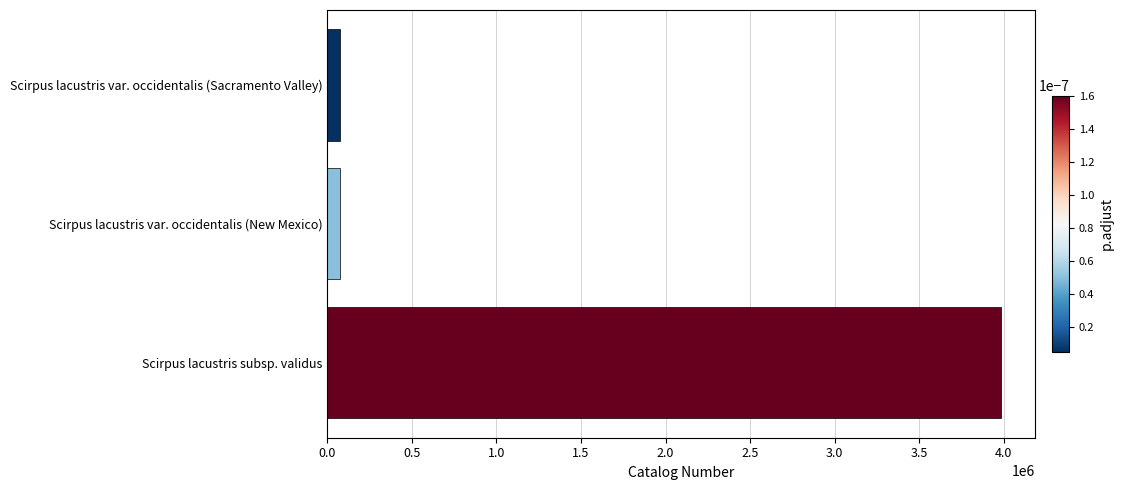

What is the maximum value shown in the chart?

3987317